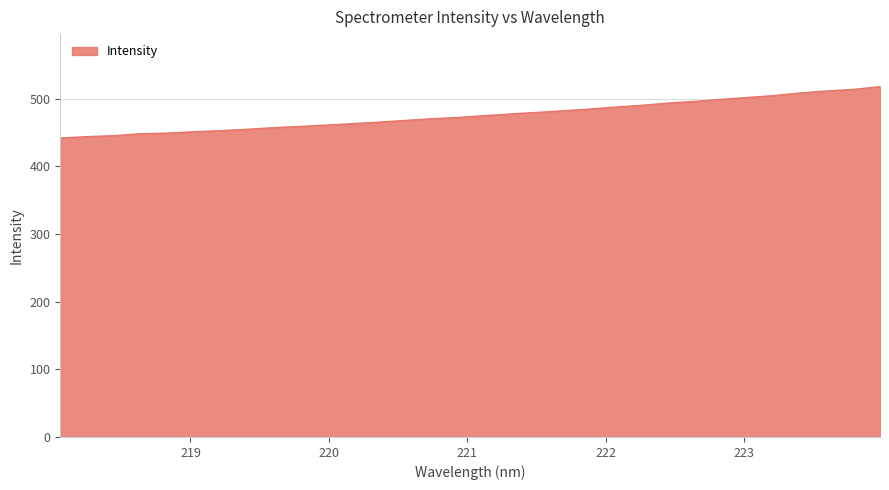

Does the chart display data point markers on the line(s)?

No